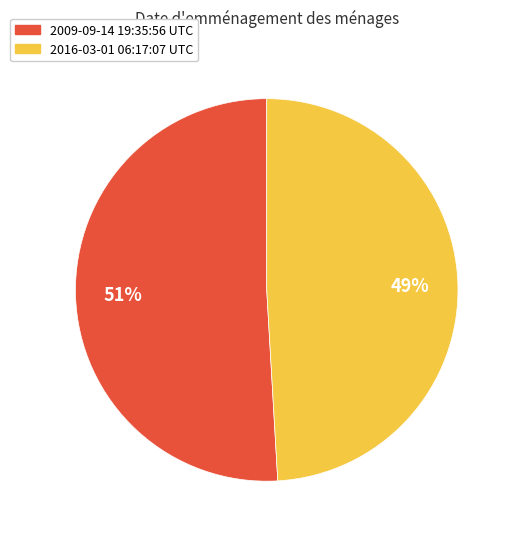

Rank the categories by value from lowest to highest.

2016-03-01 06:17:07 UTC, 2009-09-14 19:35:56 UTC